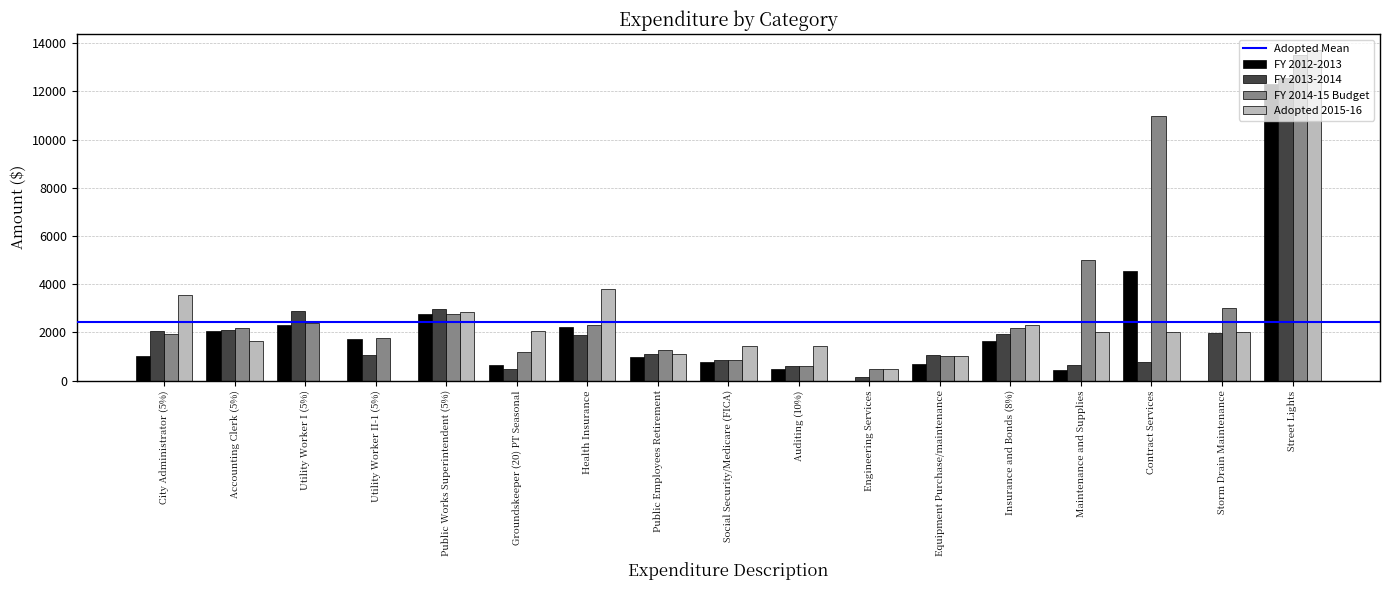

Does the chart contain stacked bars?

No